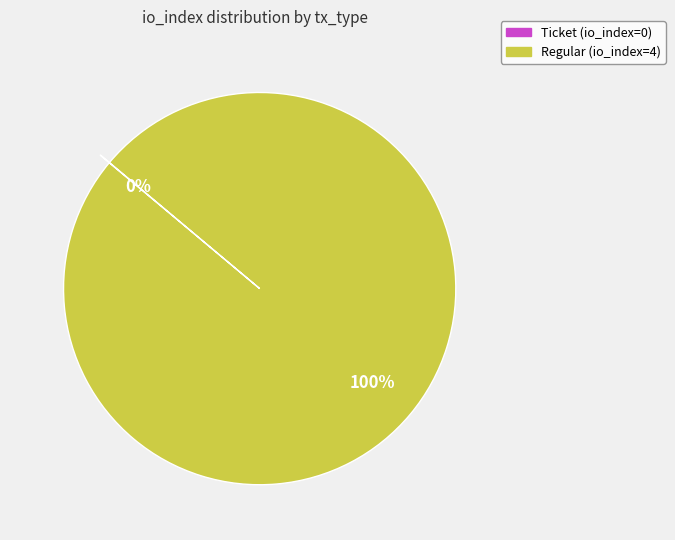

Does any single category account for the majority?

Yes